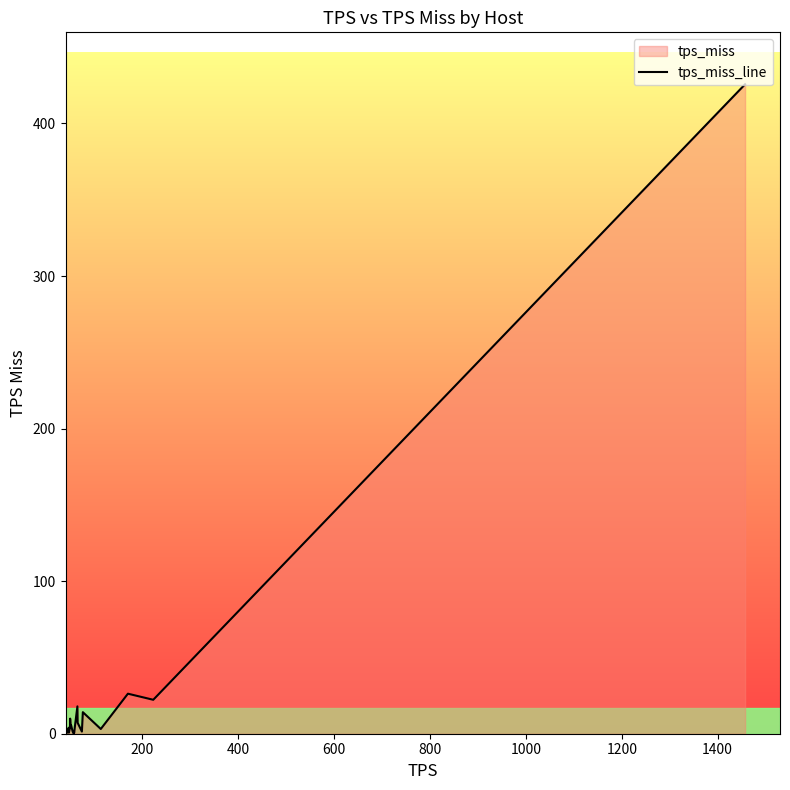

What is the maximum value shown in the chart?

425.7